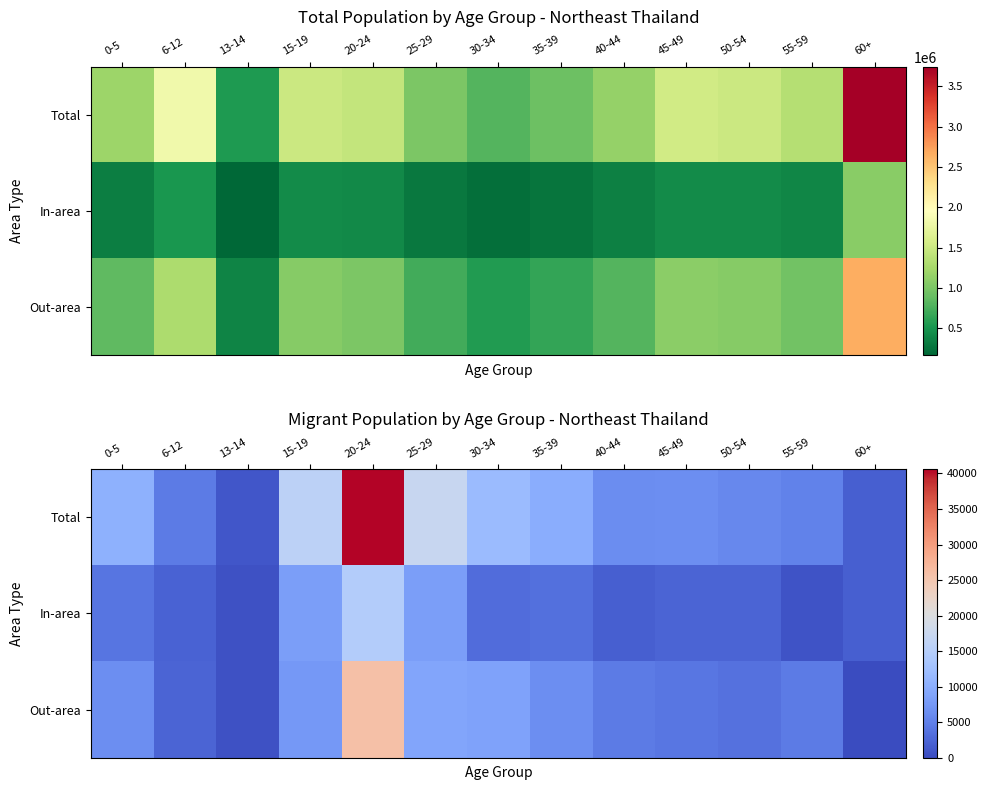

What is the highest value of the In-area series?

14682